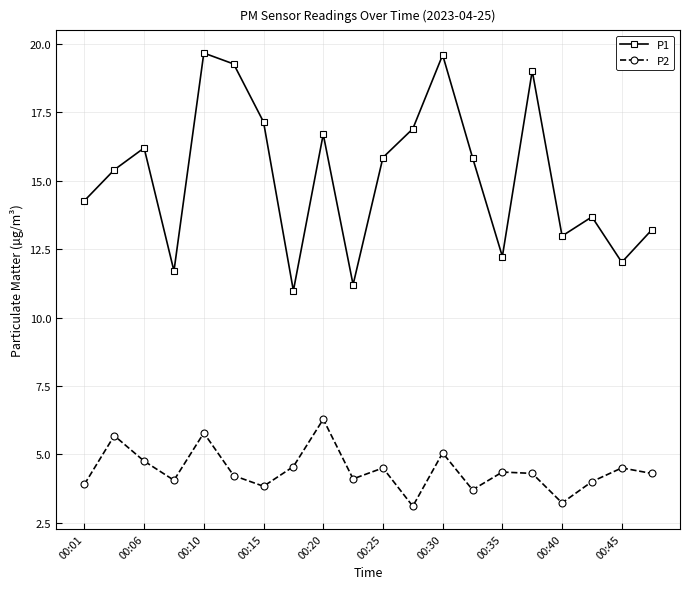

How many distinct data groups are displayed?

2